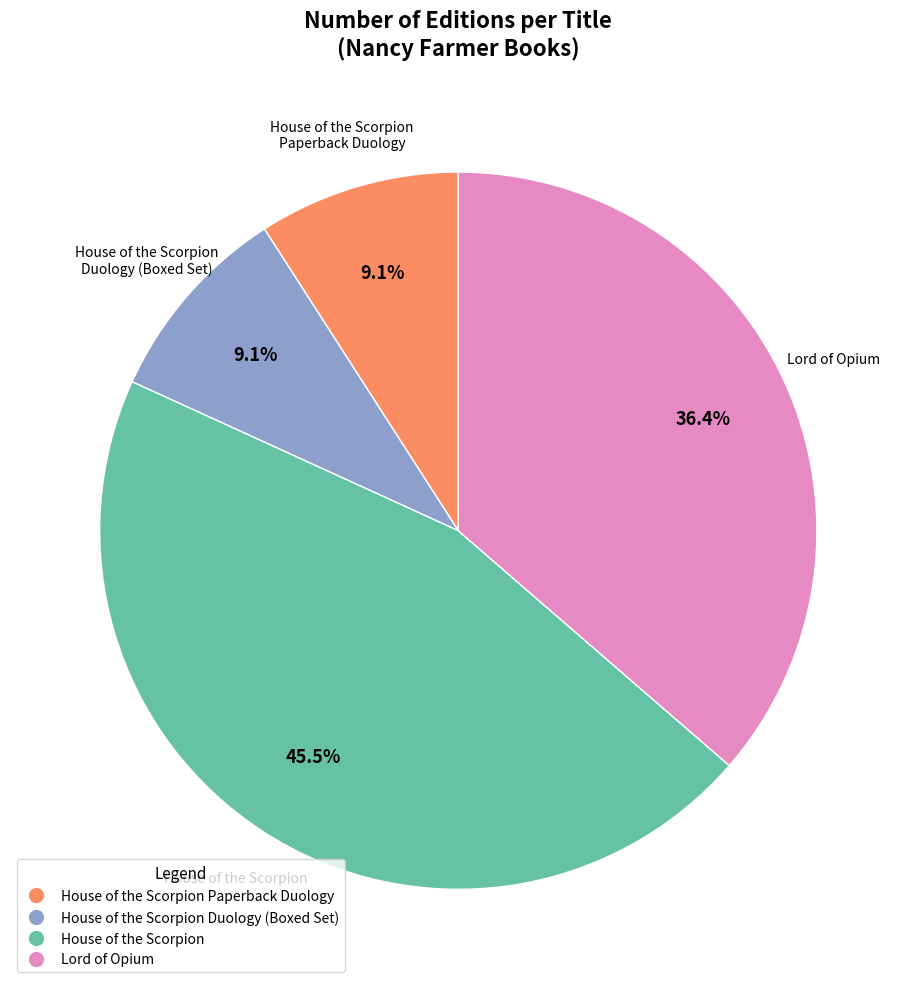

What percentage do House of the Scorpion Duology (Boxed Set) and House of the Scorpion together represent?

54.5%